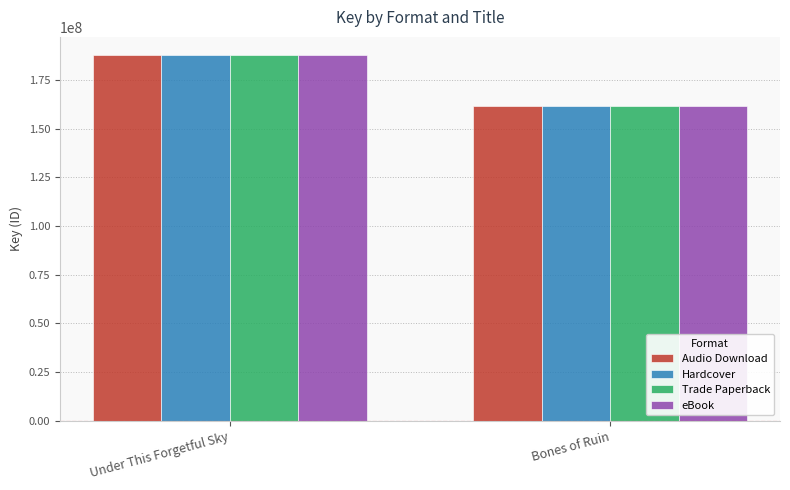

What value does the Trade Paperback series have at Under This Forgetful Sky?

187728115